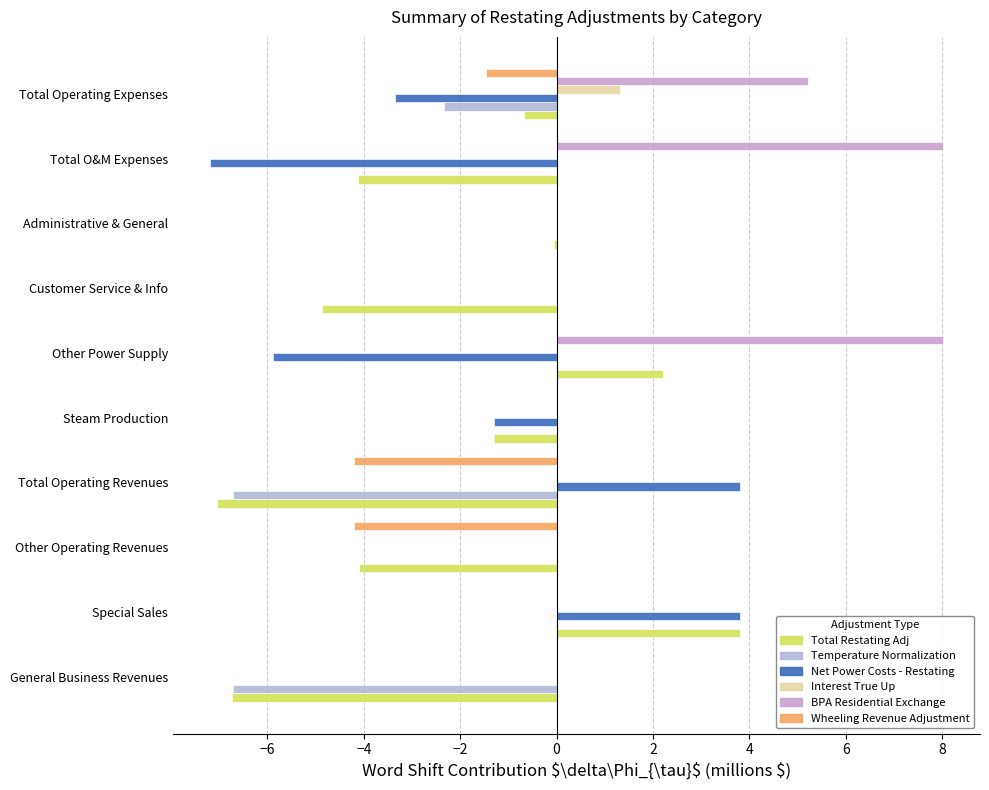

How many distinct data groups are displayed?

6